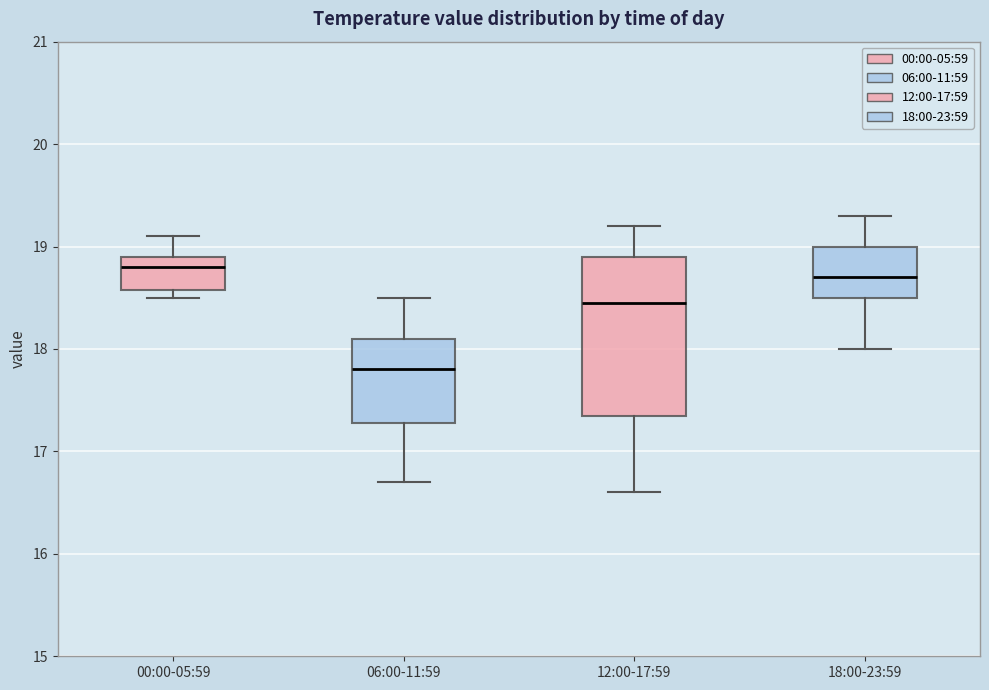

Which box has the lowest median line?

06:00-11:59